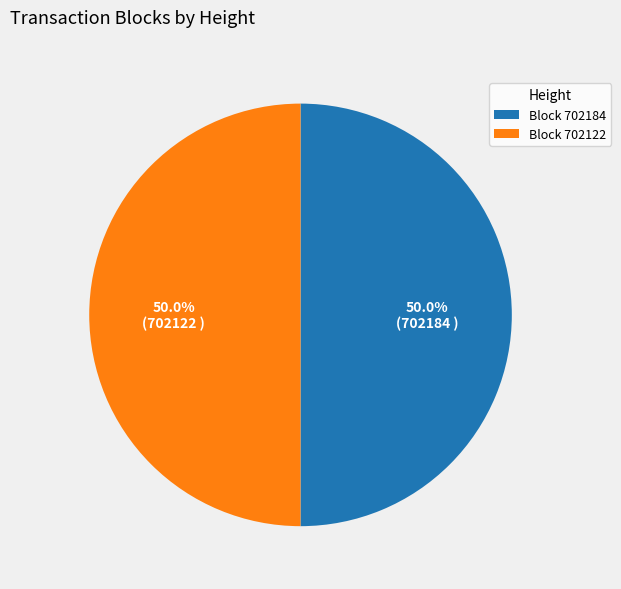

Combined, do Block 702184 and Block 702122 account for over 50%?

Yes